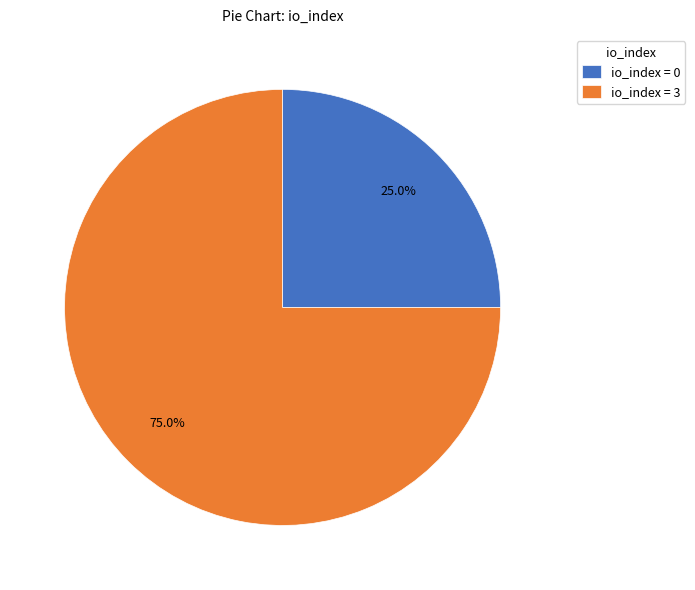

Which category accounts for the majority?

io_index = 3